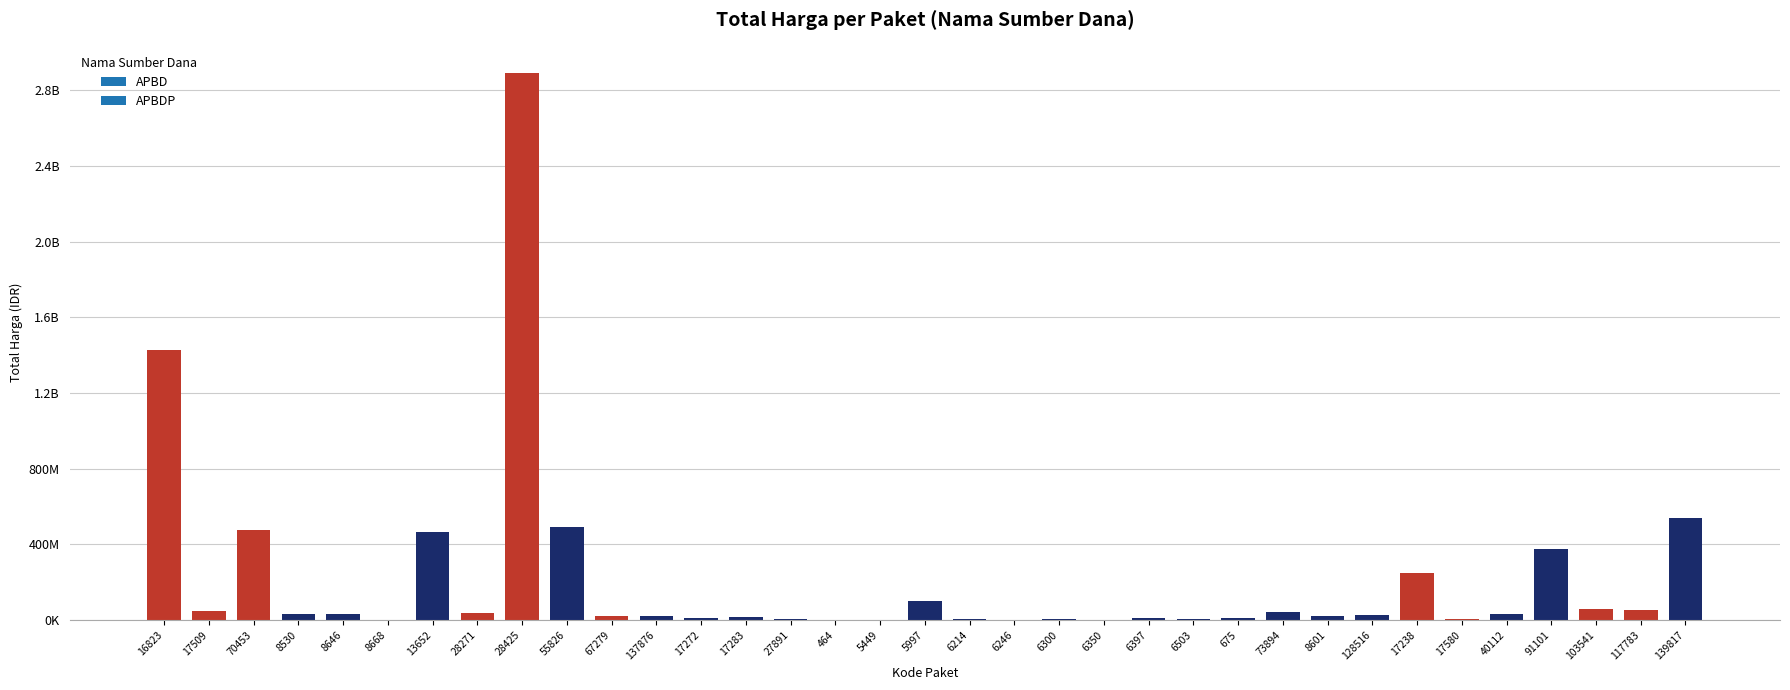

Are the bars horizontal?

No